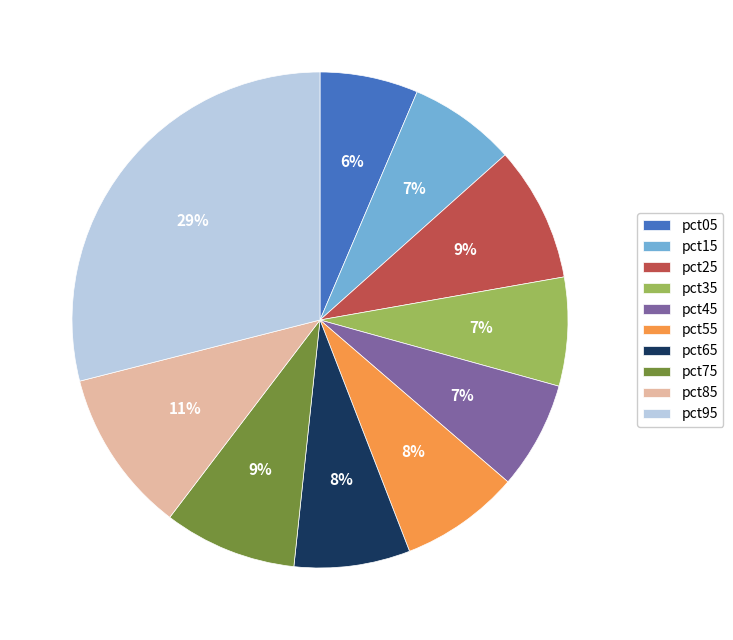

How many slices are in this pie chart?

10